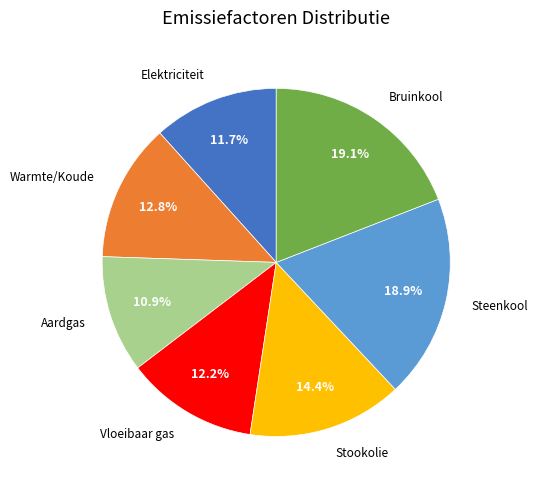

To the nearest percent, what is the difference between the largest and smallest slice percentages?

8%